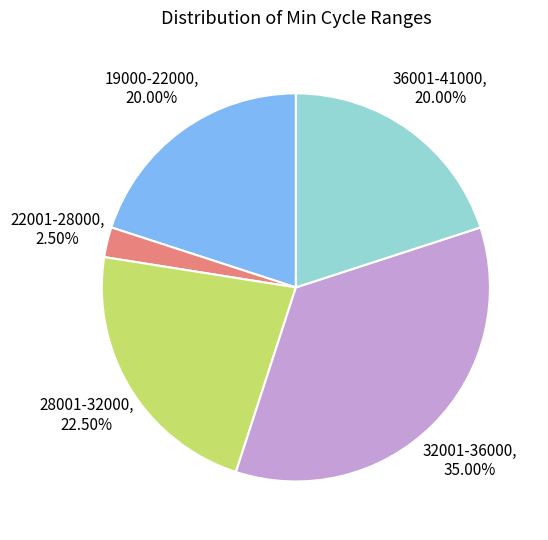

Is there any slice that represents more than half of the pie?

No